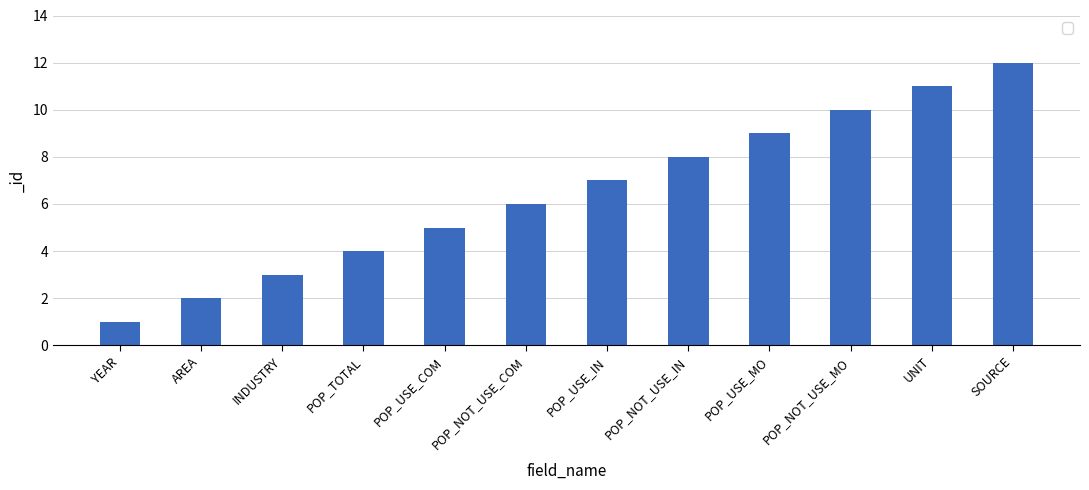

Is it true that the value at AREA is 3?

False